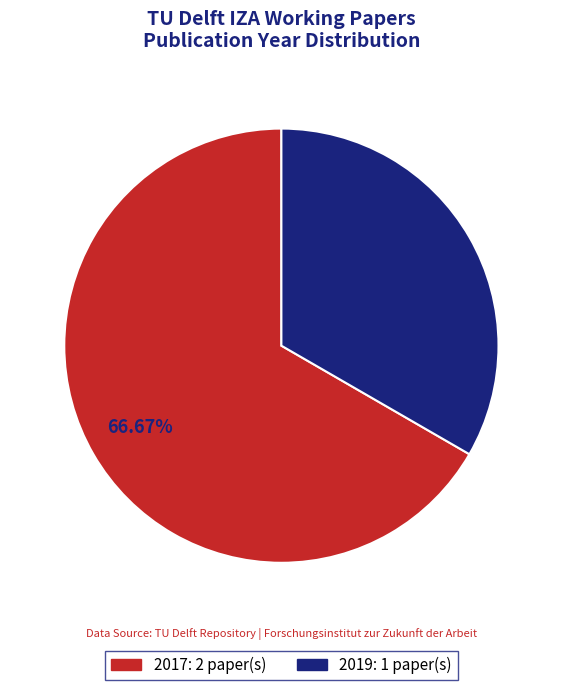

Is there any slice that represents more than half of the pie?

Yes